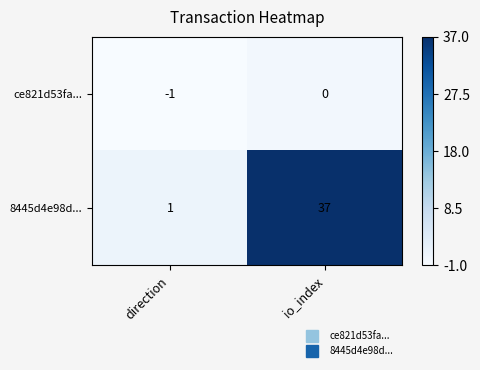

Rank the series at io_index from highest to lowest value.

8445d4e98d..., ce821d53fa...